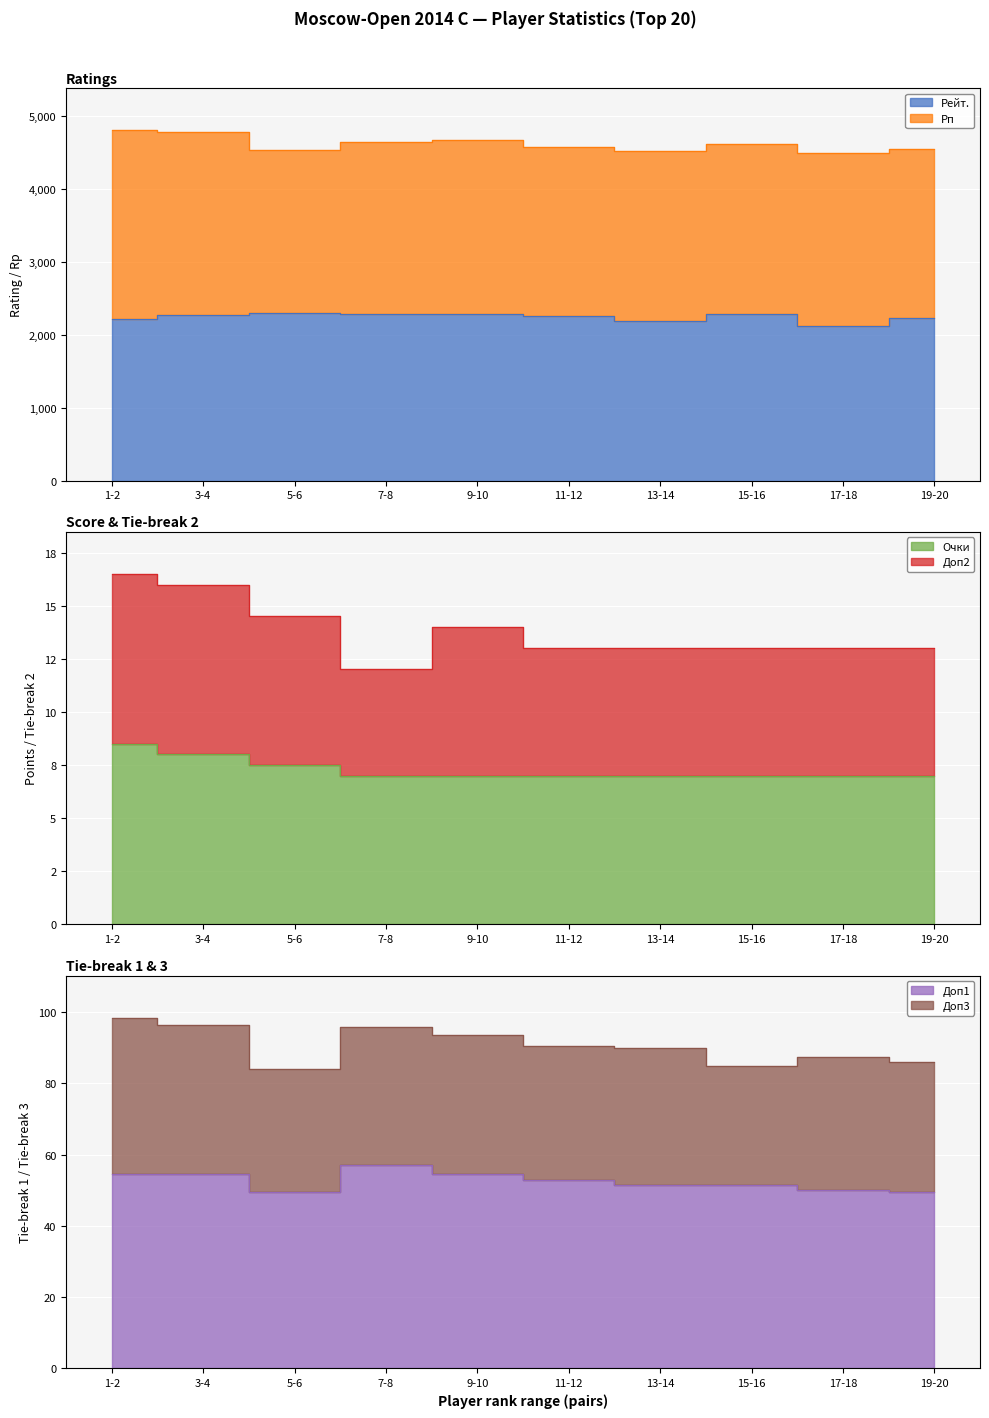

True or false: Доп2 and Доп1 cross at least once.

False